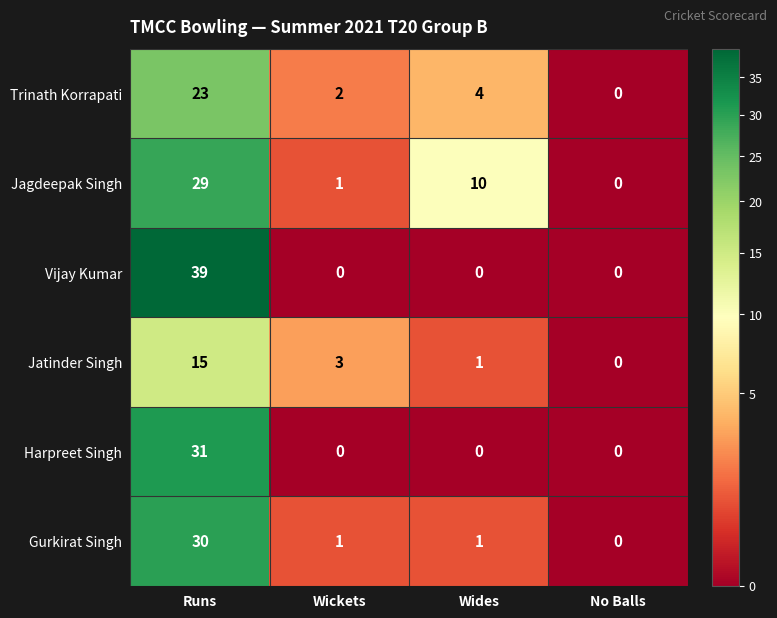

Between Runs and No Balls, which series saw the biggest shift?

Vijay Kumar